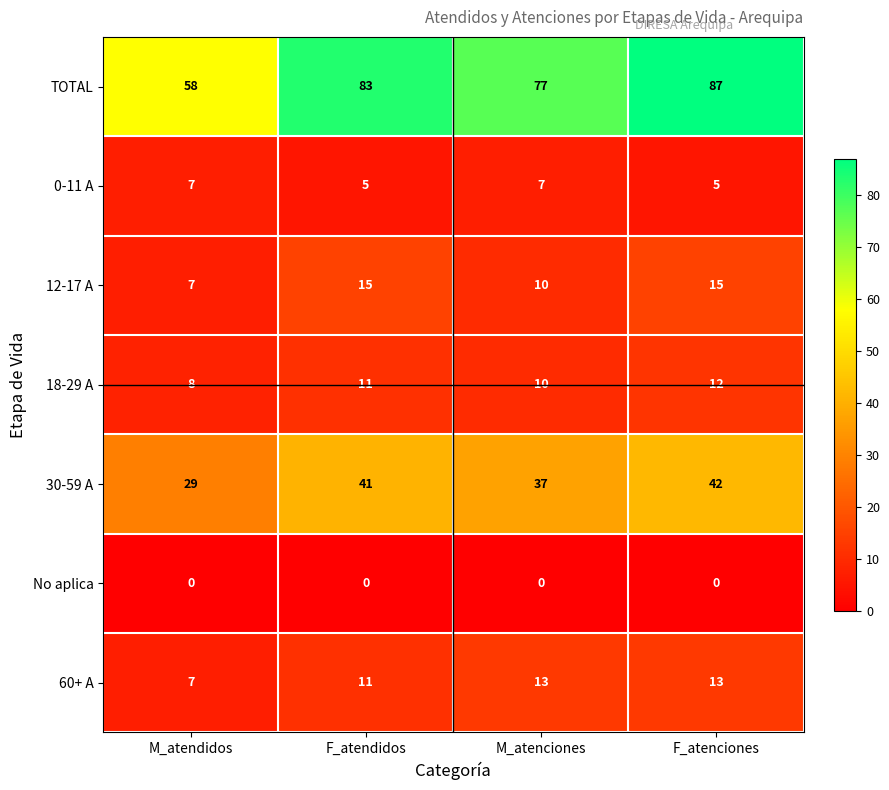

True or false: TOTAL has a value of 87 at F_atenciones.

True